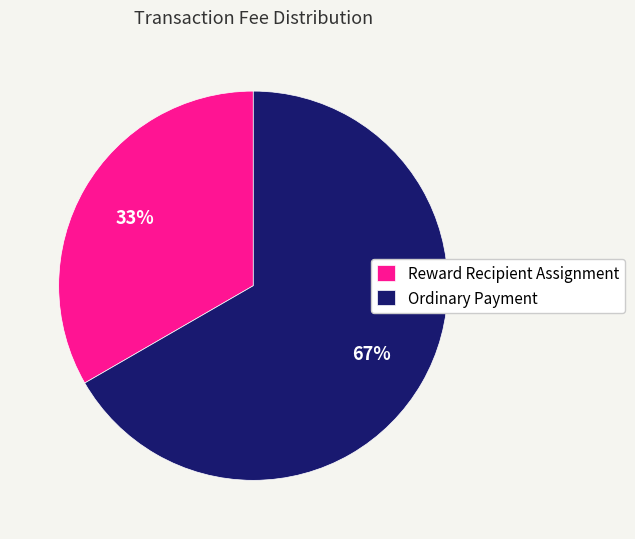

How many segments does this pie chart have?

2